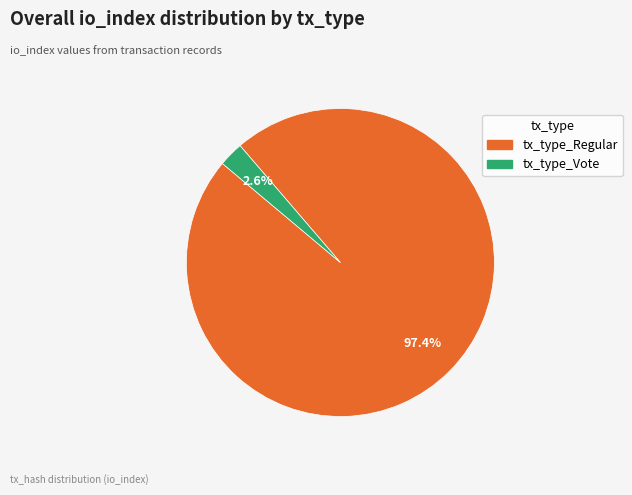

Do tx_type_Vote and tx_type_Regular together represent more than half of the pie?

Yes